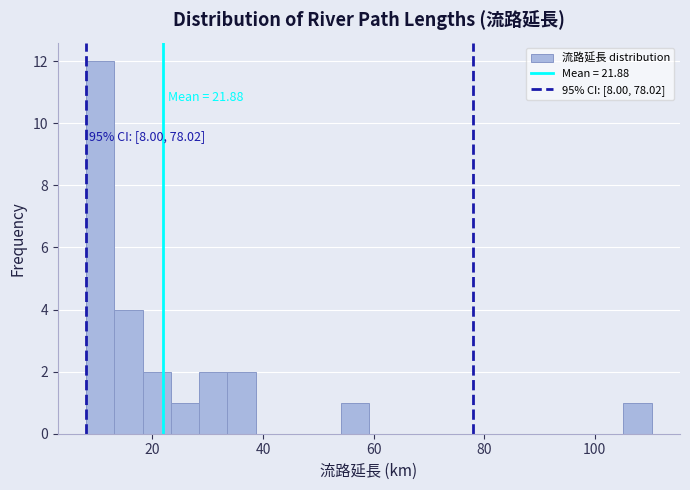

Around what value on the x-axis is the tallest bar? Give the approximate position of its centre, as read against the axis.

10